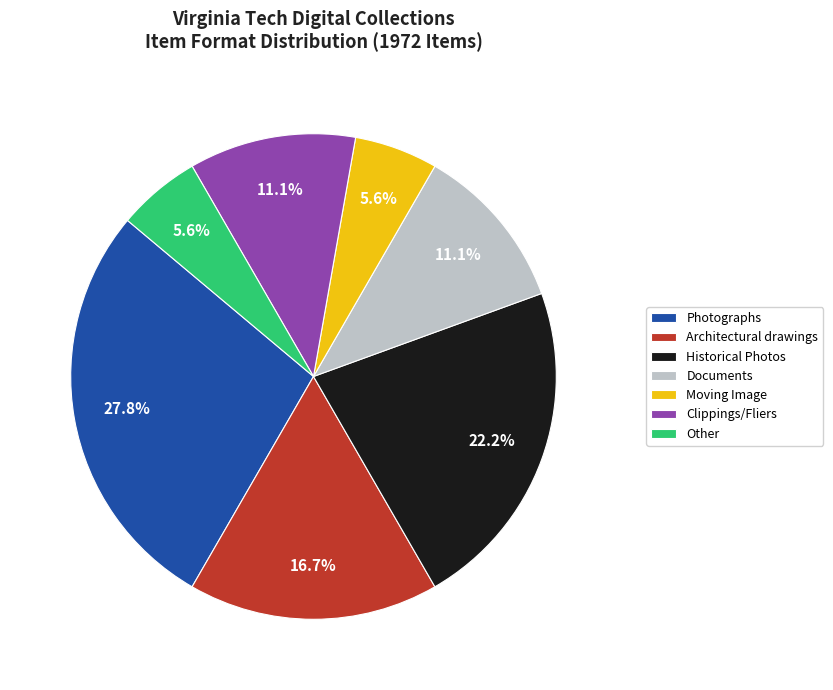

Is there a majority slice in this chart?

No